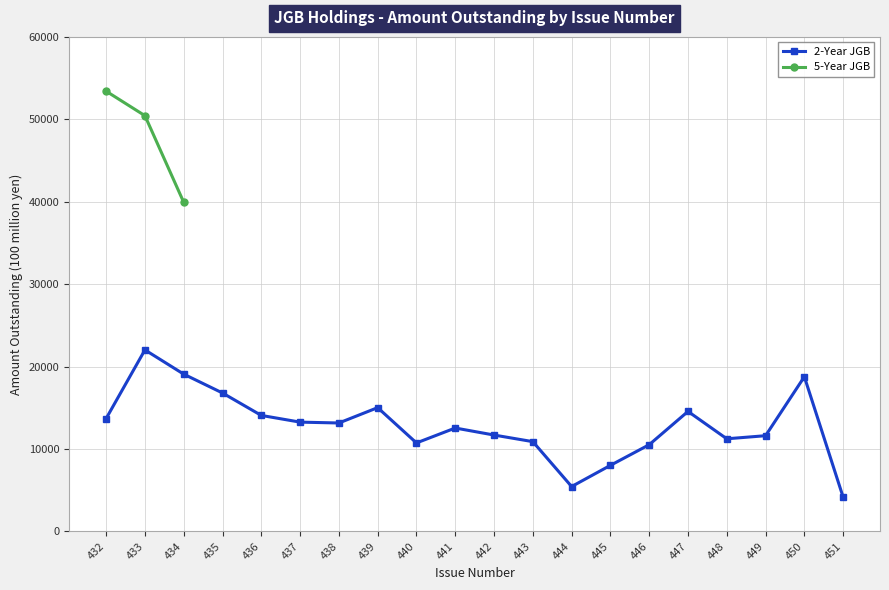

Rank the categories by value from lowest to highest.

451, 444, 445, 446, 440, 443, 448, 449, 442, 441, 438, 437, 432, 436, 447, 439, 435, 450, 434, 433